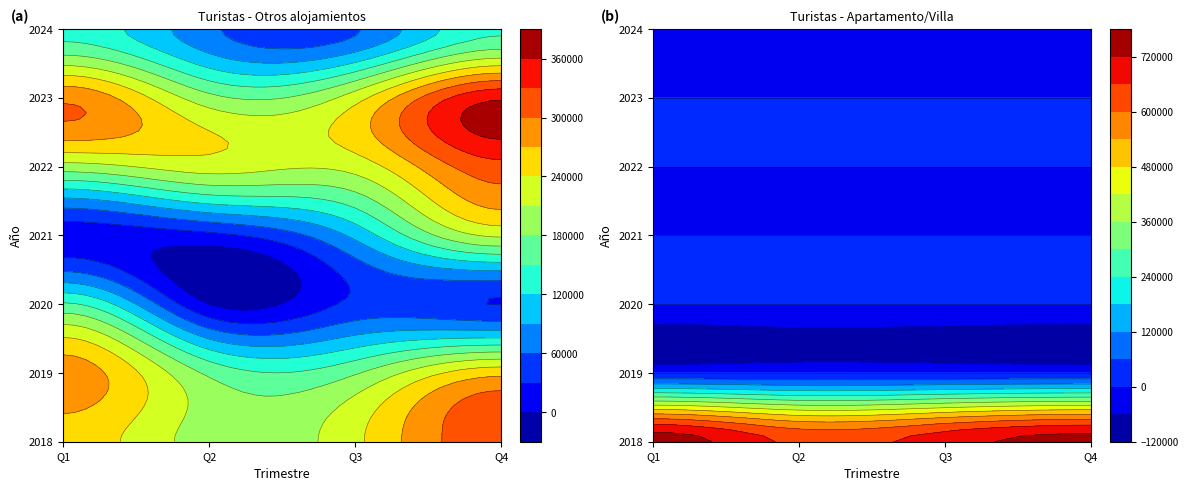

Reading left to right, extract all data points from this chart.

Vacaciones-Otros: 2018-Q1=256853	2018-Q2=194870	2018-Q3=233250	2018-Q4=321506	2019-Q1=286134	2019-Q2=173554	2019-Q3=176599	2019-Q4=260466	2020-Q1=154320	2020-Q2=0	2020-Q3=37435	2020-Q4=29311	2021-Q1=14102	2021-Q2=21940	2021-Q3=98048	2021-Q4=215336	2022-Q1=197117	2022-Q2=224633	2022-Q3=221967	2022-Q4=320002	2023-Q1=294070	2023-Q2=189965	2023-Q3=226850	2023-Q4=355161	2024-Q1=139024	2024-Q2=66229	2024-Q3=56354	2024-Q4=145390
Vacaciones-Apartamento: 2018-Q1=751390	2018-Q2=644760	2018-Q3=692343	2018-Q4=744508	2019-Q1=0	2019-Q2=0	2019-Q3=0	2019-Q4=0	2020-Q1=0	2020-Q2=0	2020-Q3=0	2020-Q4=0	2021-Q1=0	2021-Q2=0	2021-Q3=0	2021-Q4=0	2022-Q1=0	2022-Q2=0	2022-Q3=0	2022-Q4=0	2023-Q1=0	2023-Q2=0	2023-Q3=0	2023-Q4=0	2024-Q1=0	2024-Q2=0	2024-Q3=0	2024-Q4=0